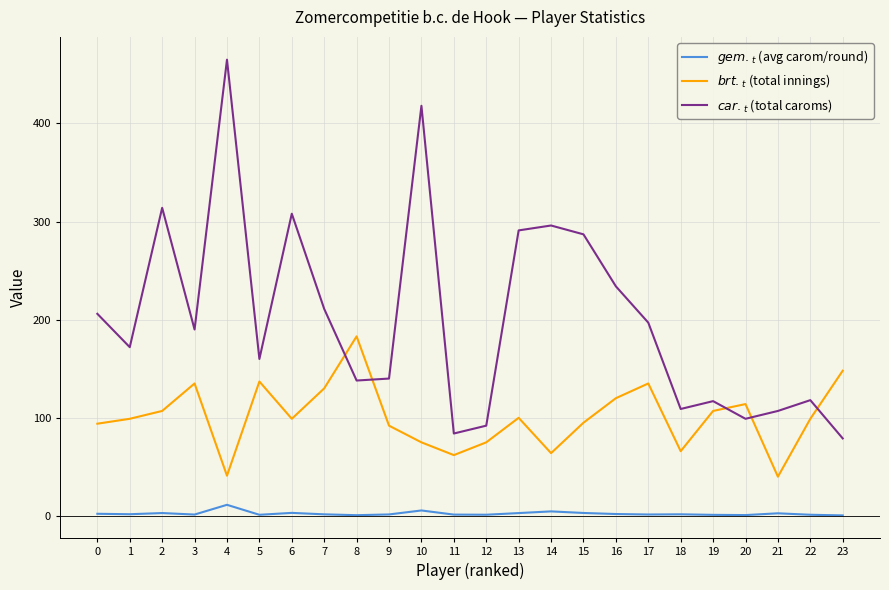

True or false: $car._t$ (total caroms) and $gem._t$ (avg carom/round) intersect in this chart.

False